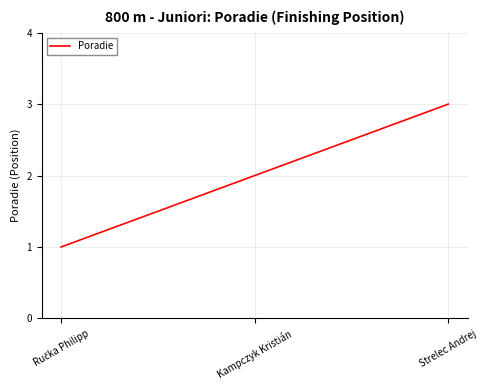

How many series are shown in this chart?

1